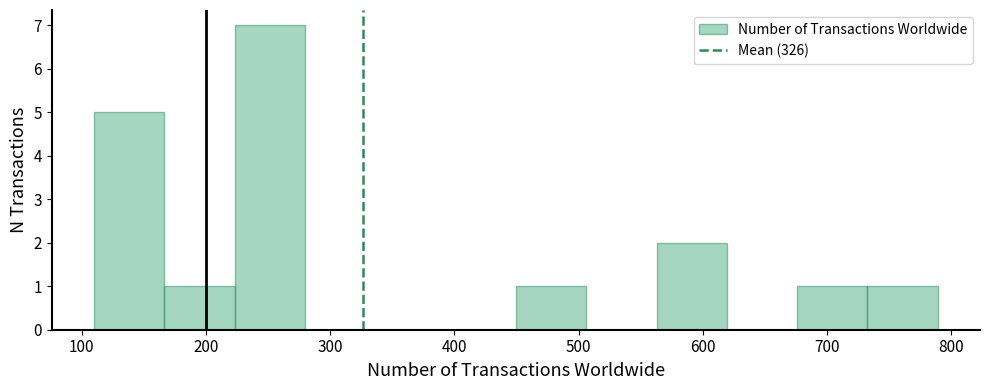

Reading left to right, transcribe this chart: for each bar, give the range it covers on the x-axis and its height. Neither the bar edges nor the heights are printed on the chart, so give them approximately, as read against the axes.

110 to 170: 5
170 to 220: 1
220 to 280: 7
280 to 340: 0
340 to 390: 0
390 to 450: 0
450 to 510: 1
510 to 560: 0
560 to 620: 2
620 to 680: 0
680 to 730: 1
730 to 790: 1